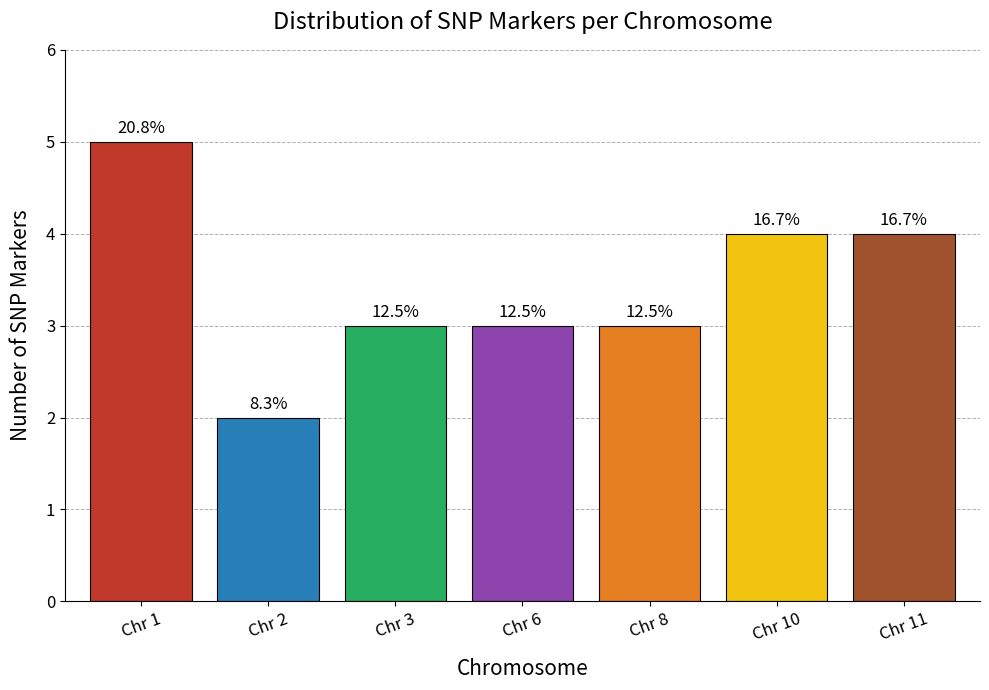

At which label is the value closest to 3?

Chr 3